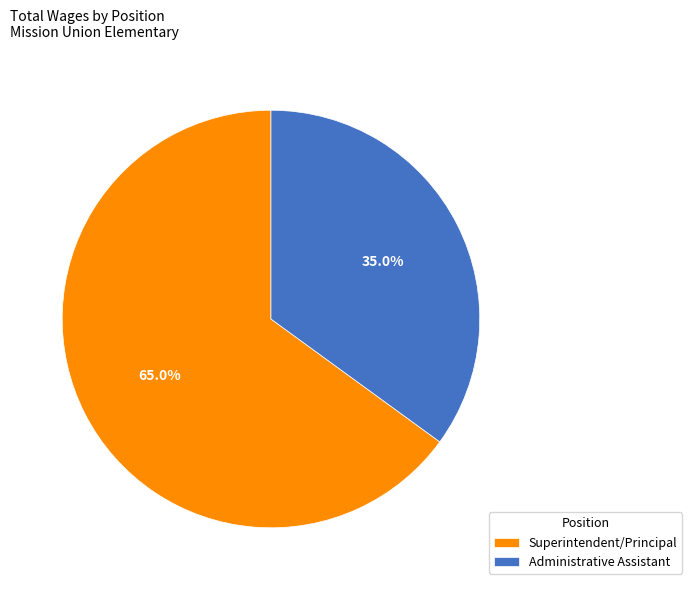

What is the ratio of the value at Administrative Assistant to the value at Superintendent/Principal?

0.5